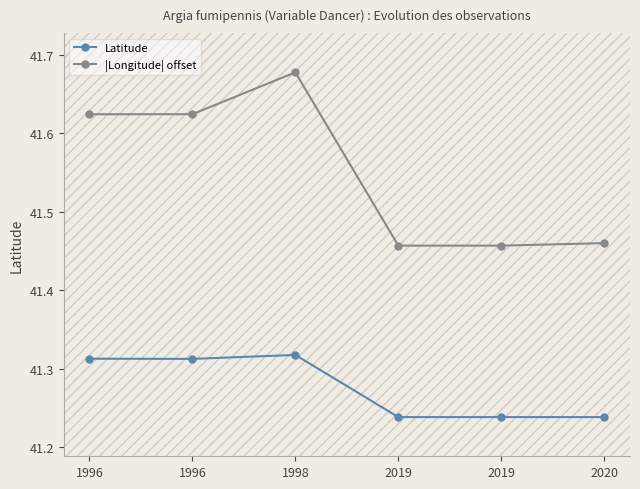

What is the sum of all |Longitude| offset values?

249.3